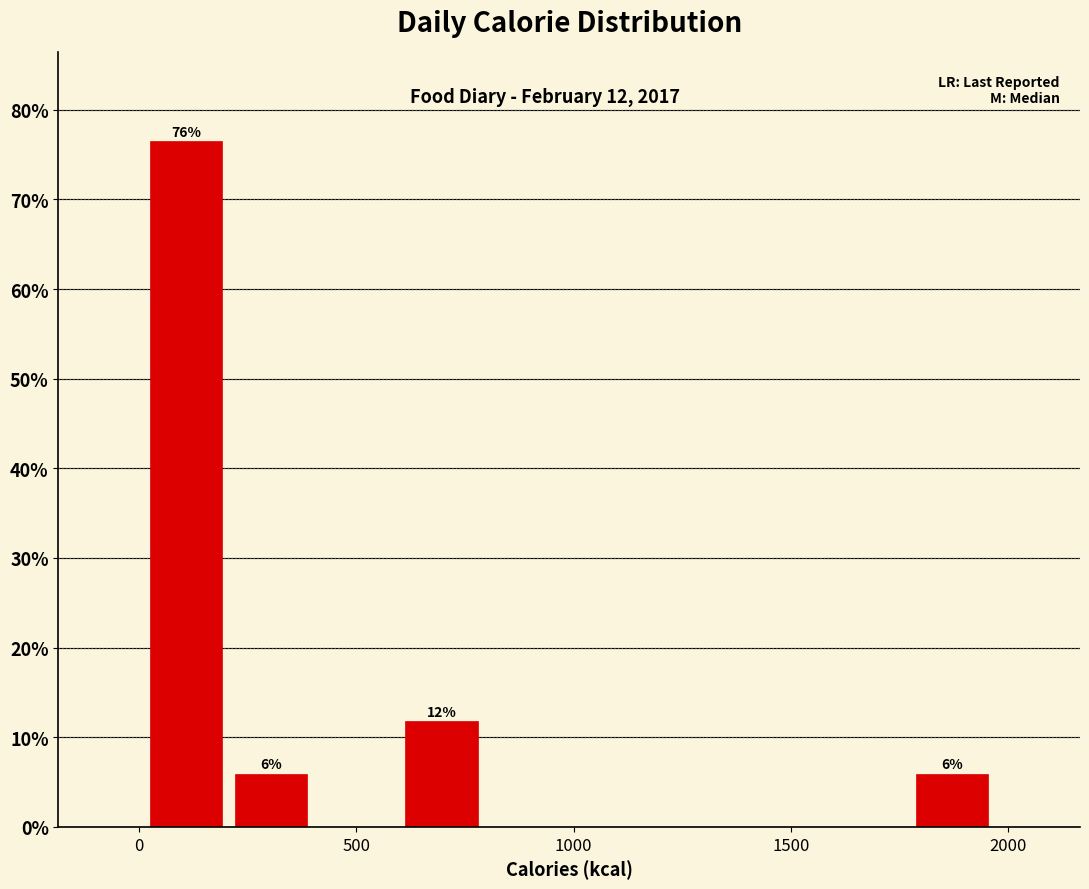

Around what value on the x-axis is the tallest bar? Give the approximate position of its centre, as read against the axis.

100